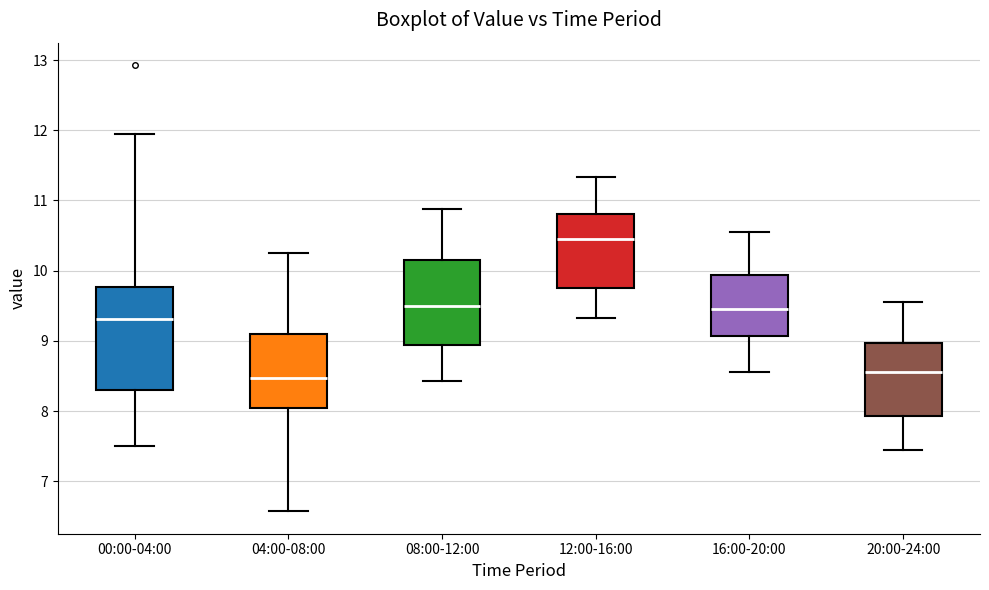

Comparing the boxes themselves (not the whiskers), which one is the tallest?

00:00-04:00